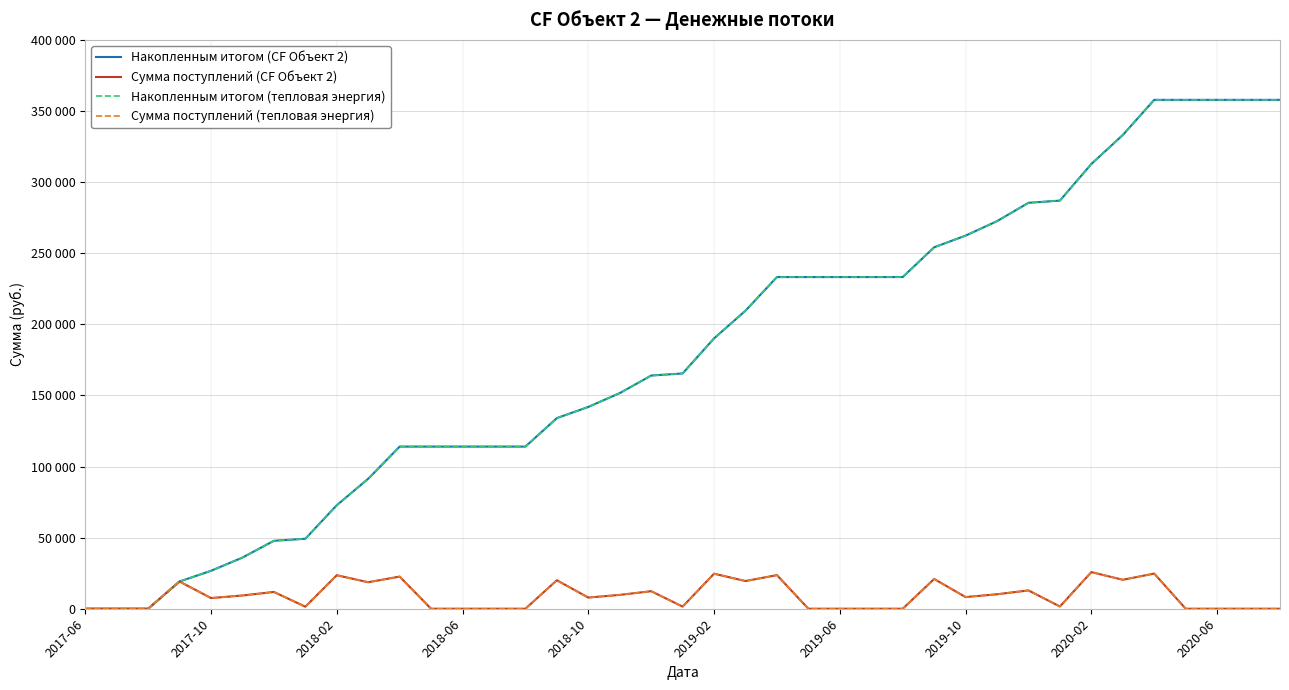

List the series in order of their peak value, highest first.

Накопленным итогом (CF Объект 2), Накопленным итогом (тепловая энергия), Сумма поступлений (CF Объект 2), Сумма поступлений (тепловая энергия)